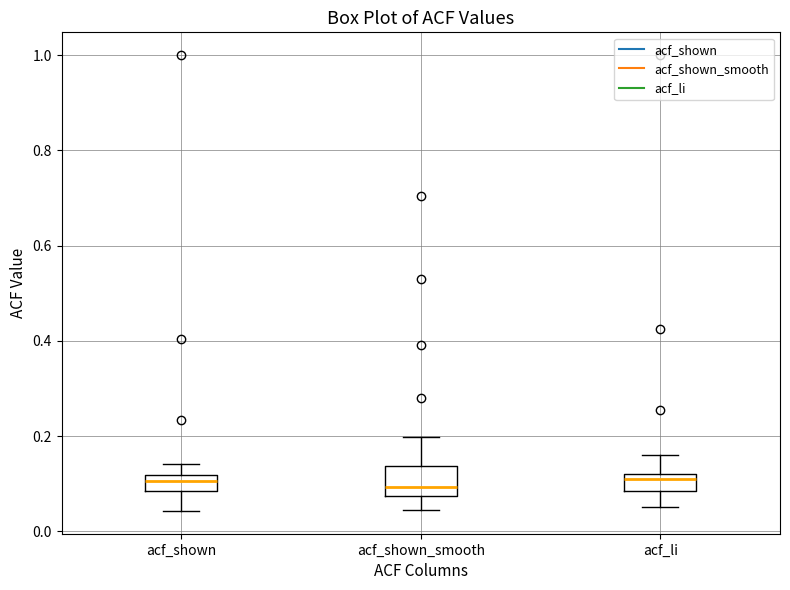

Where does the upper whisker of the box for acf_shown_smooth end on the y-axis? The values are not printed on the chart, so give them approximately, as read against the axis.

0.20